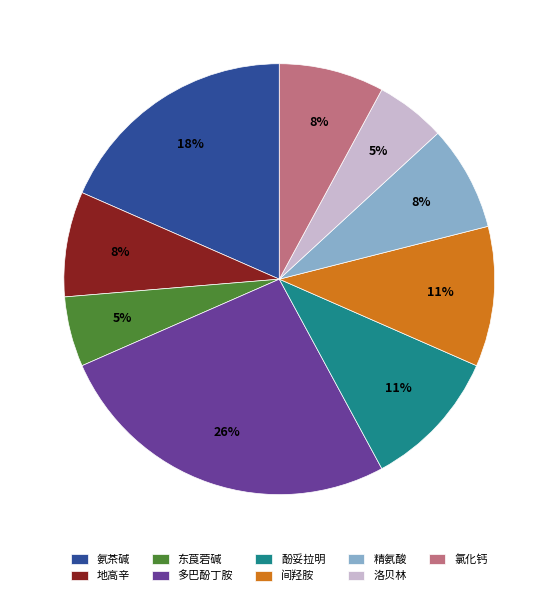

Count the number of slices in the pie.

9